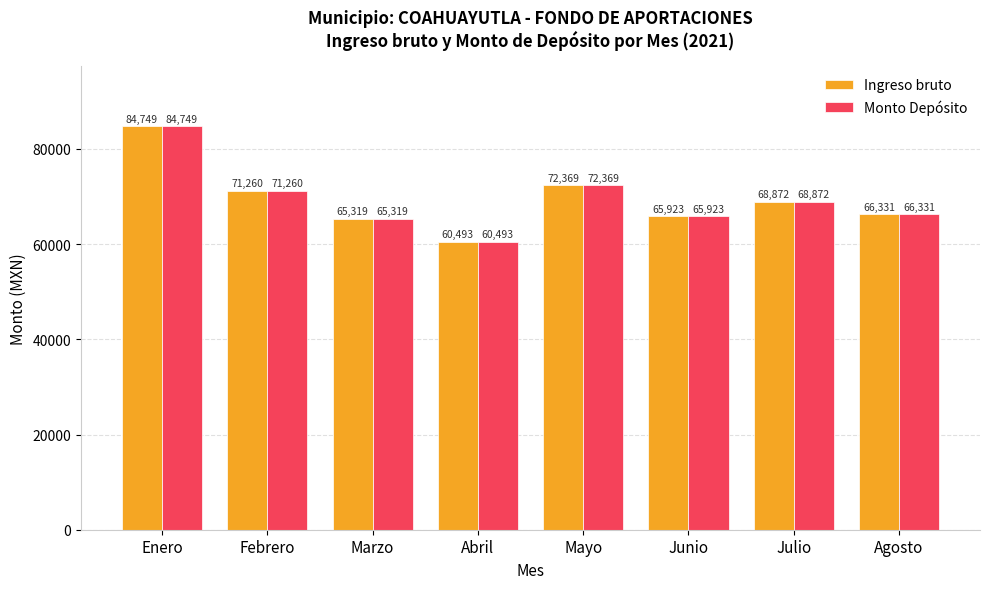

Is the value of Ingreso bruto at Mayo greater than the value of Monto Depósito at Junio?

Yes